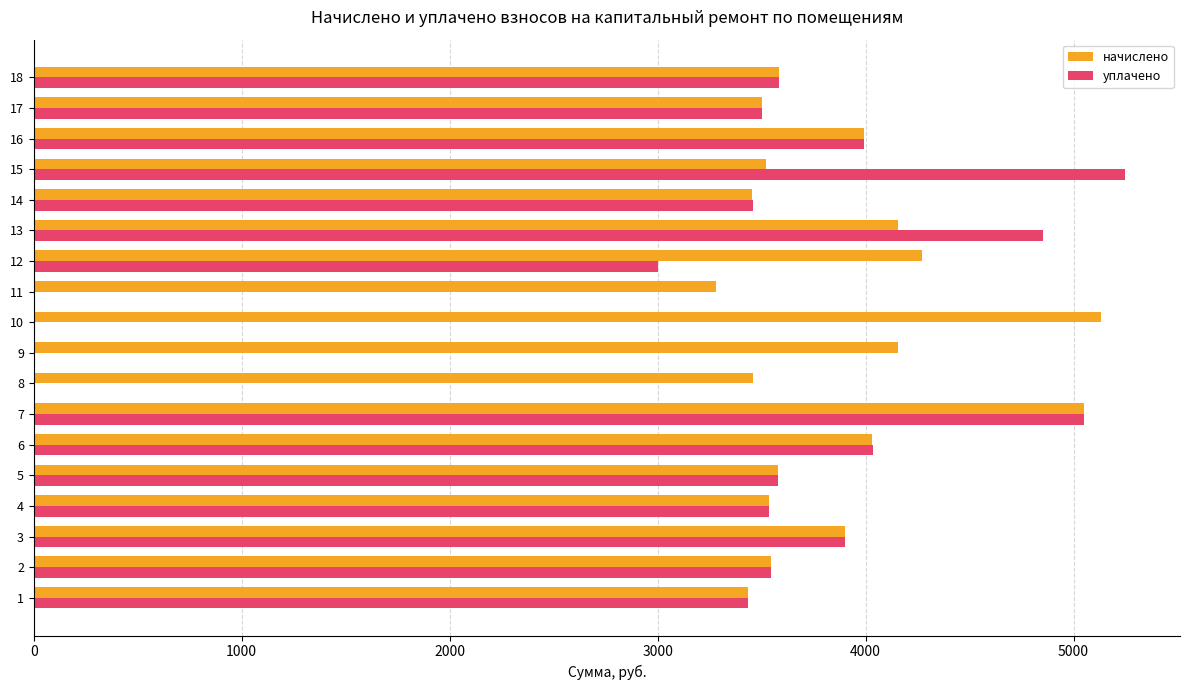

Which series has the largest total across all categories?

начислено